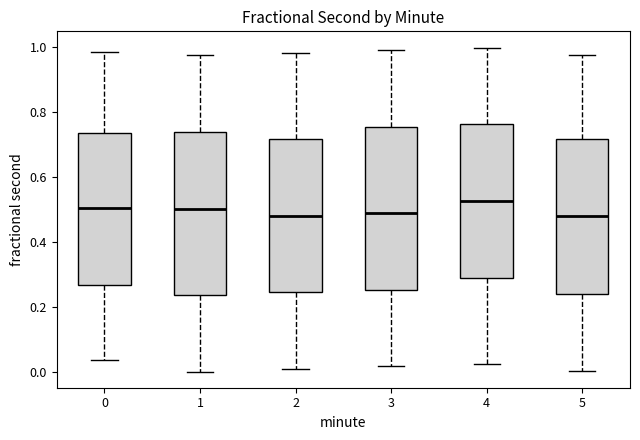

Where is the upper edge of the box at x = 0 on the y-axis? The values are not printed on the chart, so give them approximately, as read against the axis.

0.74